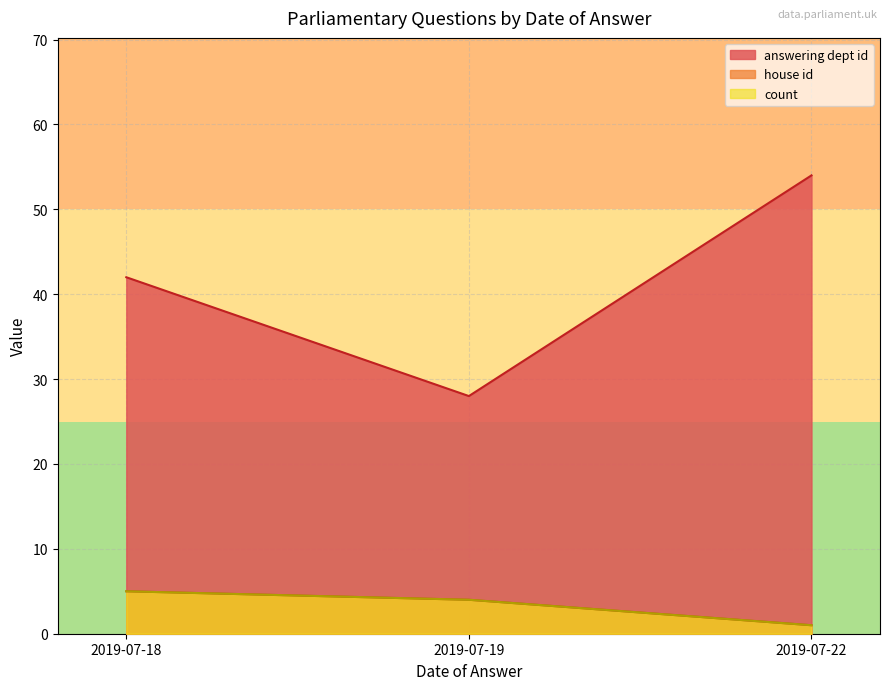

Rank the categories by answering dept id value from lowest to highest.

2019-07-19, 2019-07-18, 2019-07-22